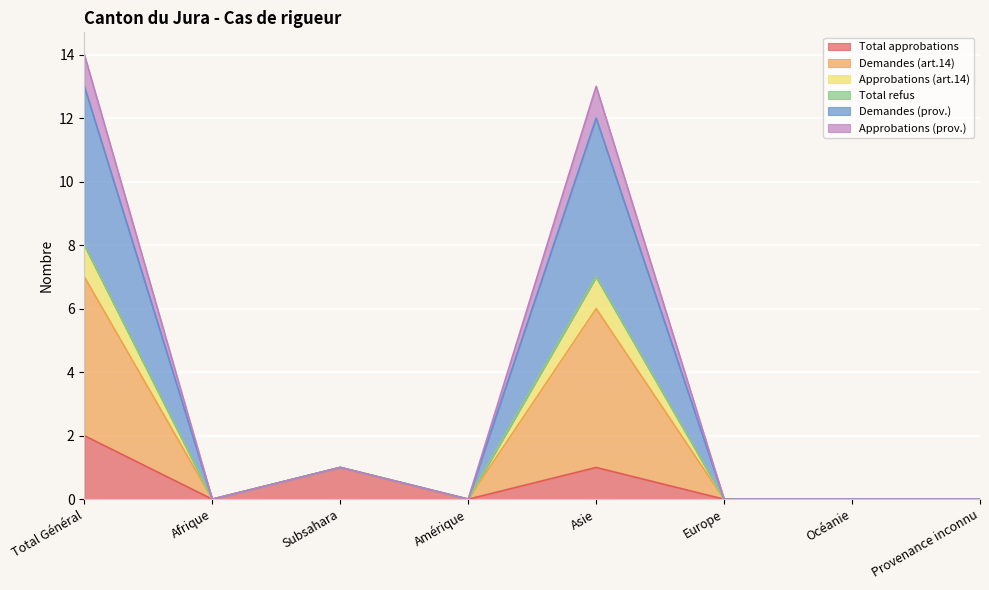

What is the sum of the Demandes (art.14) values at Provenance inconnu and Subsahara?

1